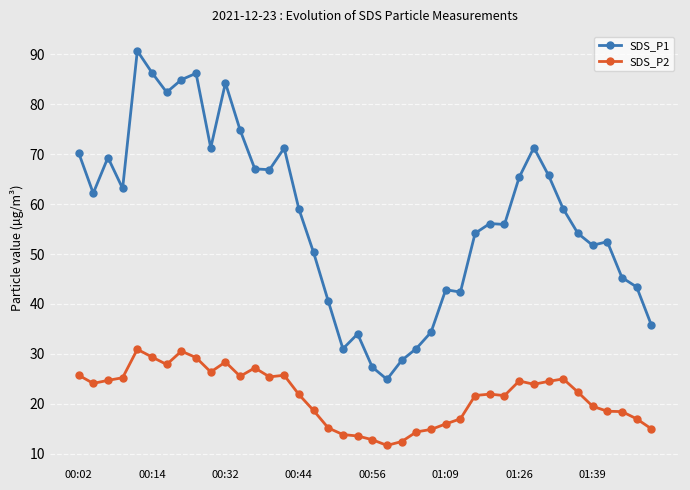

True or false: SDS_P2 and SDS_P1 intersect in this chart.

False